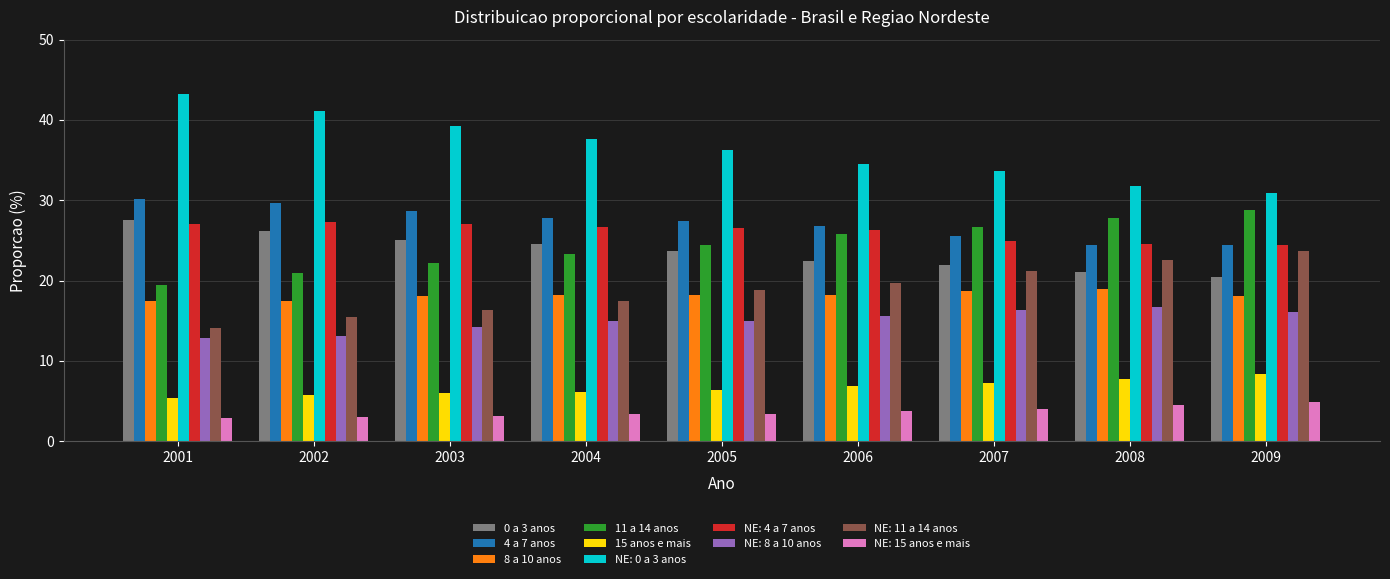

How many distinct data groups are displayed?

10